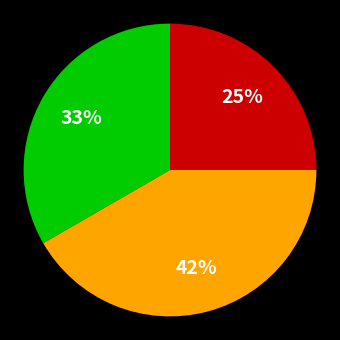

Is there a majority slice in this chart?

No